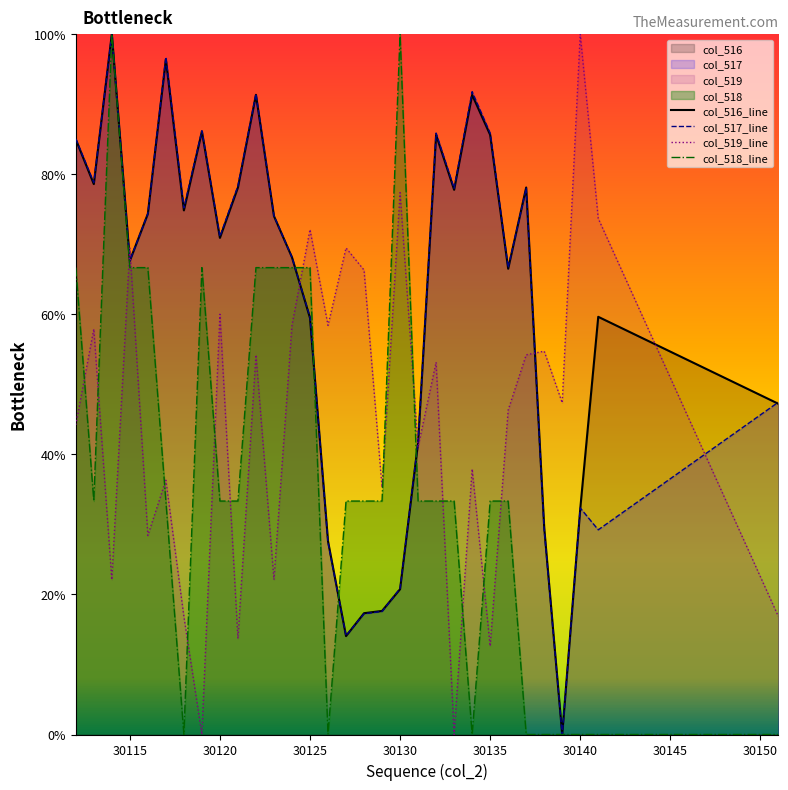

The col_517_line series shows 59.6 at 30125. True or false?

True